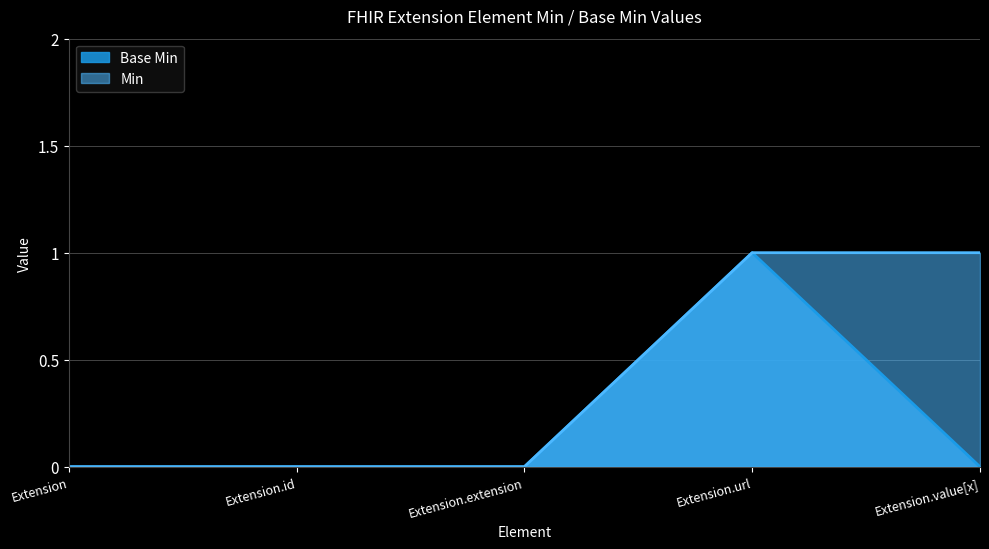

What is the label of the 1st point from the left?

Extension